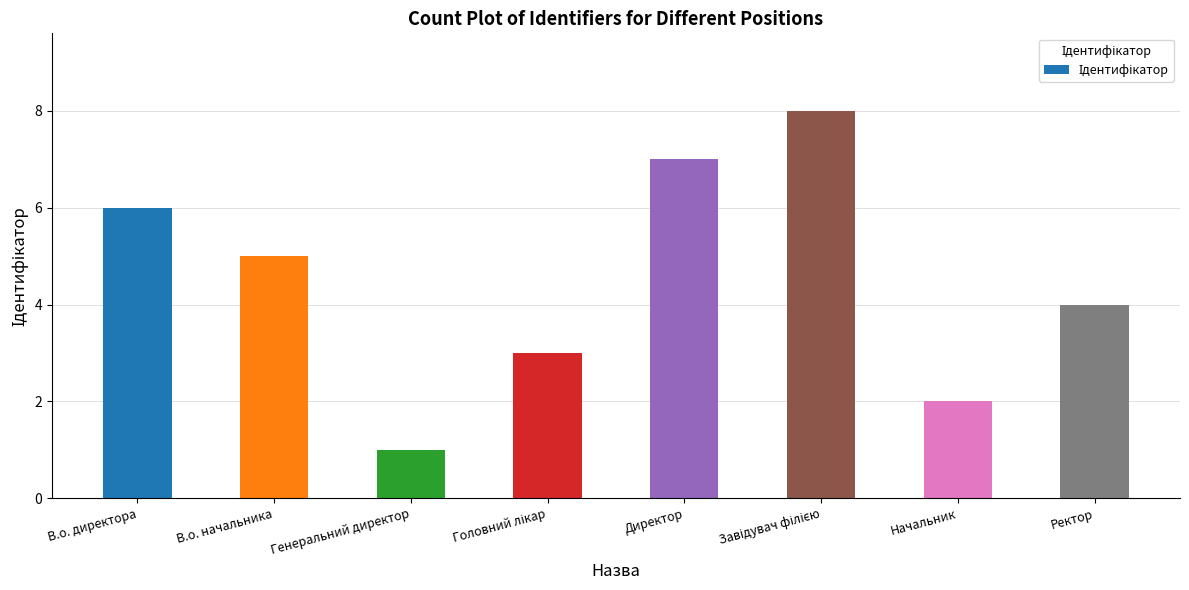

Reading left to right, list all the values displayed in this chart.

6	5	1	3	7	8	2	4